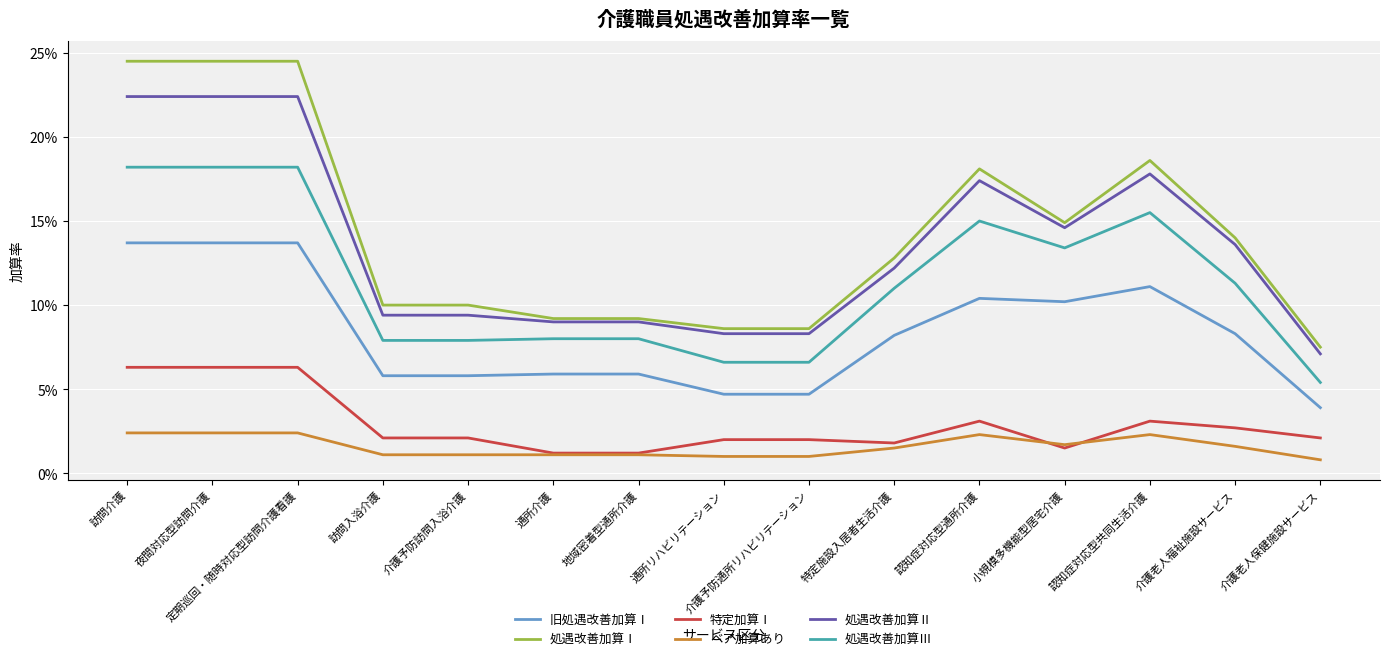

Reading left to right, transcribe all the data shown in this chart.

旧処遇改善加算Ⅰ: 訪問介護=0.1	夜間対応型訪問介護=0.1	定期巡回・随時対応型訪問介護看護=0.1	訪問入浴介護=0.1	介護予防訪問入浴介護=0.1	通所介護=0.1	地域密着型通所介護=0.1	通所リハビリテーション=0.0	介護予防通所リハビリテーション=0.0	特定施設入居者生活介護=0.1	認知症対応型通所介護=0.1	小規模多機能型居宅介護=0.1	認知症対応型共同生活介護=0.1	介護老人福祉施設サービス=0.1	介護老人保健施設サービス=0.0
処遇改善加算Ⅰ: 訪問介護=0.2	夜間対応型訪問介護=0.2	定期巡回・随時対応型訪問介護看護=0.2	訪問入浴介護=0.1	介護予防訪問入浴介護=0.1	通所介護=0.1	地域密着型通所介護=0.1	通所リハビリテーション=0.1	介護予防通所リハビリテーション=0.1	特定施設入居者生活介護=0.1	認知症対応型通所介護=0.2	小規模多機能型居宅介護=0.1	認知症対応型共同生活介護=0.2	介護老人福祉施設サービス=0.1	介護老人保健施設サービス=0.1
特定加算Ⅰ: 訪問介護=0.1	夜間対応型訪問介護=0.1	定期巡回・随時対応型訪問介護看護=0.1	訪問入浴介護=0.0	介護予防訪問入浴介護=0.0	通所介護=0.0	地域密着型通所介護=0.0	通所リハビリテーション=0.0	介護予防通所リハビリテーション=0.0	特定施設入居者生活介護=0.0	認知症対応型通所介護=0.0	小規模多機能型居宅介護=0.0	認知症対応型共同生活介護=0.0	介護老人福祉施設サービス=0.0	介護老人保健施設サービス=0.0
ベア加算あり: 訪問介護=0.0	夜間対応型訪問介護=0.0	定期巡回・随時対応型訪問介護看護=0.0	訪問入浴介護=0.0	介護予防訪問入浴介護=0.0	通所介護=0.0	地域密着型通所介護=0.0	通所リハビリテーション=0.0	介護予防通所リハビリテーション=0.0	特定施設入居者生活介護=0.0	認知症対応型通所介護=0.0	小規模多機能型居宅介護=0.0	認知症対応型共同生活介護=0.0	介護老人福祉施設サービス=0.0	介護老人保健施設サービス=0.0
処遇改善加算Ⅱ: 訪問介護=0.2	夜間対応型訪問介護=0.2	定期巡回・随時対応型訪問介護看護=0.2	訪問入浴介護=0.1	介護予防訪問入浴介護=0.1	通所介護=0.1	地域密着型通所介護=0.1	通所リハビリテーション=0.1	介護予防通所リハビリテーション=0.1	特定施設入居者生活介護=0.1	認知症対応型通所介護=0.2	小規模多機能型居宅介護=0.1	認知症対応型共同生活介護=0.2	介護老人福祉施設サービス=0.1	介護老人保健施設サービス=0.1
処遇改善加算Ⅲ: 訪問介護=0.2	夜間対応型訪問介護=0.2	定期巡回・随時対応型訪問介護看護=0.2	訪問入浴介護=0.1	介護予防訪問入浴介護=0.1	通所介護=0.1	地域密着型通所介護=0.1	通所リハビリテーション=0.1	介護予防通所リハビリテーション=0.1	特定施設入居者生活介護=0.1	認知症対応型通所介護=0.1	小規模多機能型居宅介護=0.1	認知症対応型共同生活介護=0.2	介護老人福祉施設サービス=0.1	介護老人保健施設サービス=0.1